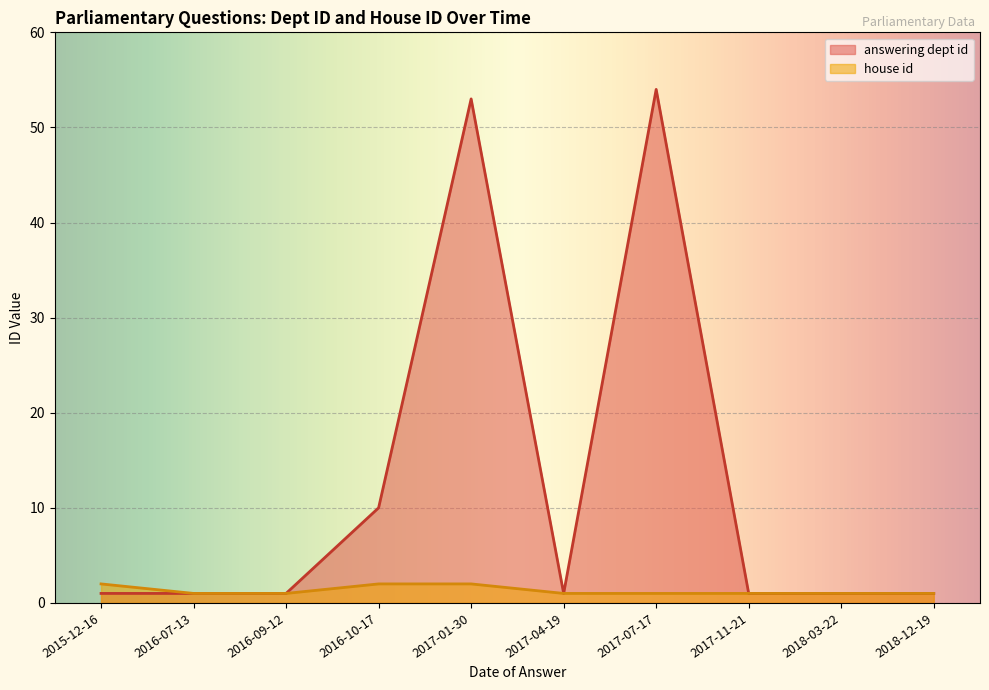

How many interior local peaks does the answering dept id series have?

2